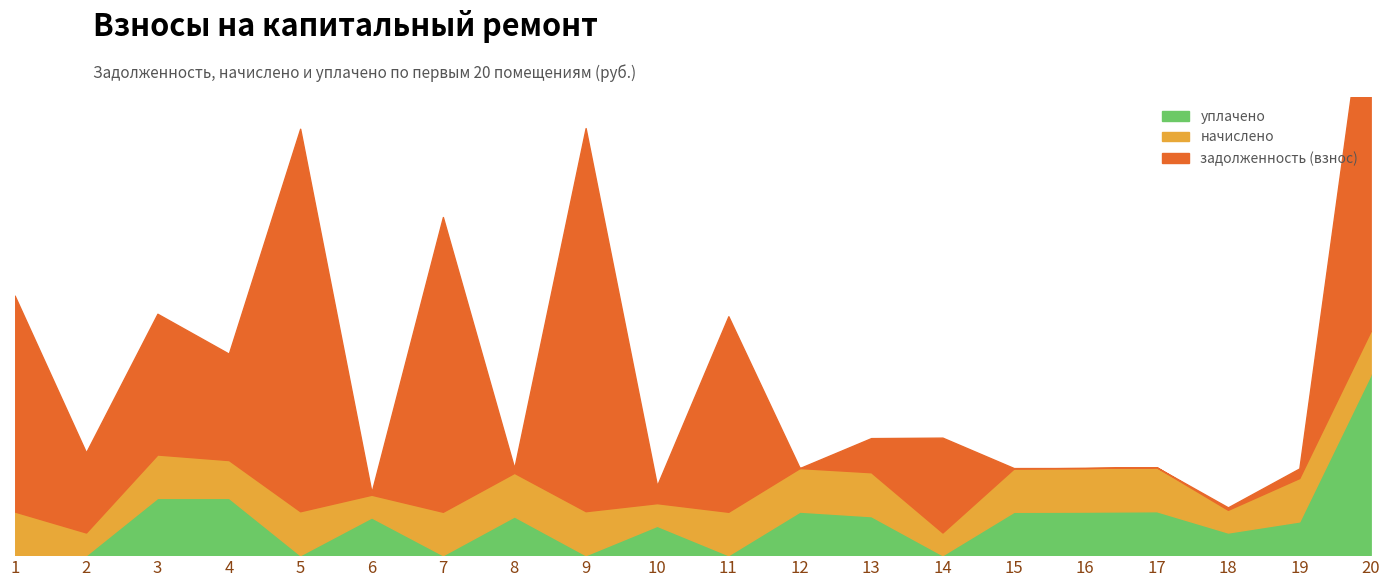

Reading left to right, transcribe all the data shown in this chart.

задолженность (взнос): 1=18848.8	2=6990.1	3=12290.1	4=9291.3	5=33397.3	6=219.7	7=25736.3	8=422.5	9=33448.1	10=1537.9	11=17073.1	12=0.0	13=2980.2	14=8282.0	15=32.0	16=0.5	17=0.0	18=219.1	19=839.2	20=33142.2
начислено: 1=3808.3	2=1977.3	3=3784.9	4=3299.4	5=3831.8	6=1977.3	7=3784.9	8=3802.5	9=3837.6	10=1977.3	11=3784.9	12=3802.5	13=3831.8	14=1977.3	15=3784.9	16=3802.5	17=3837.6	18=1977.3	19=3784.9	20=3802.5
уплачено: 1=0.0	2=0.0	3=5000.0	4=5000.0	5=0.0	6=3295.6	7=0.0	8=3380.0	9=0.0	10=2562.0	11=0.0	12=3802.0	13=3406.0	14=0.0	15=3784.9	16=3803.0	17=3836.8	18=1977.8	19=2945.8	20=15771.9